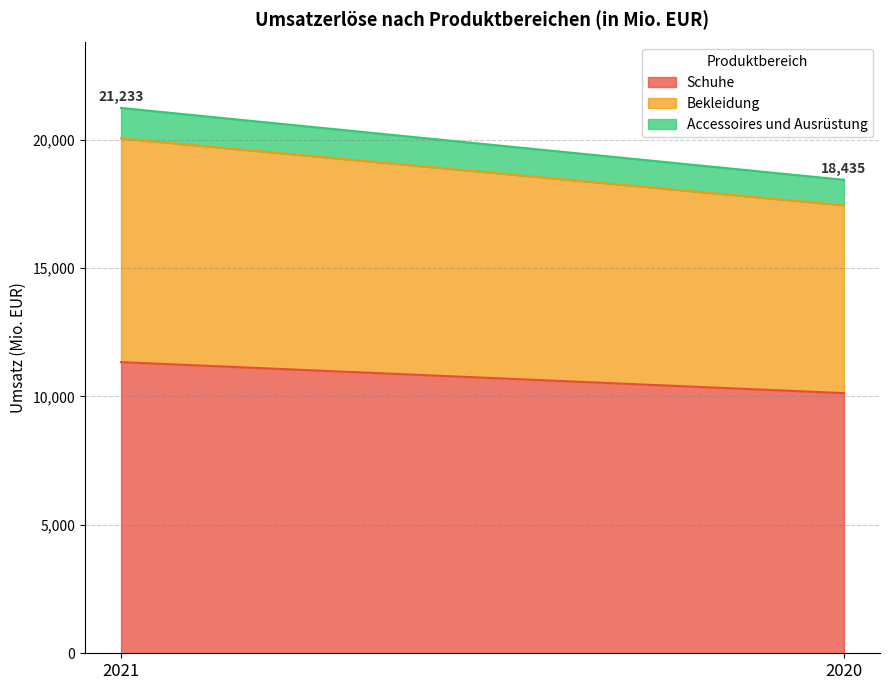

Reading right to left, list all the values displayed in this chart.

Schuhe: 2020=10129	2021=11336
Bekleidung: 2020=7315	2021=8710
Accessoires und Ausrüstung: 2020=991	2021=1187